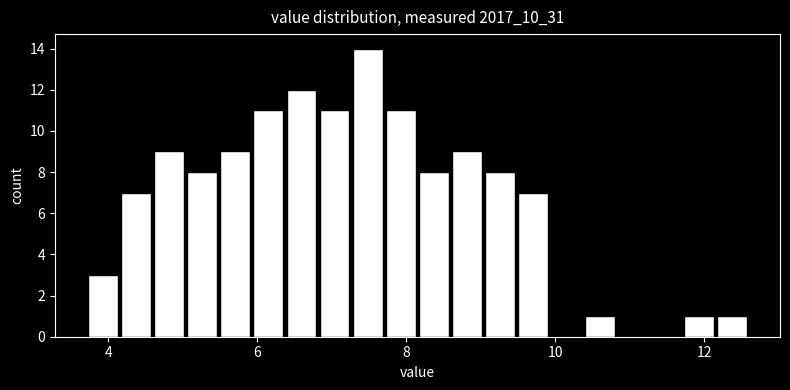

Read against the x-axis, roughly where is the centre of the tallest bar?

7.4